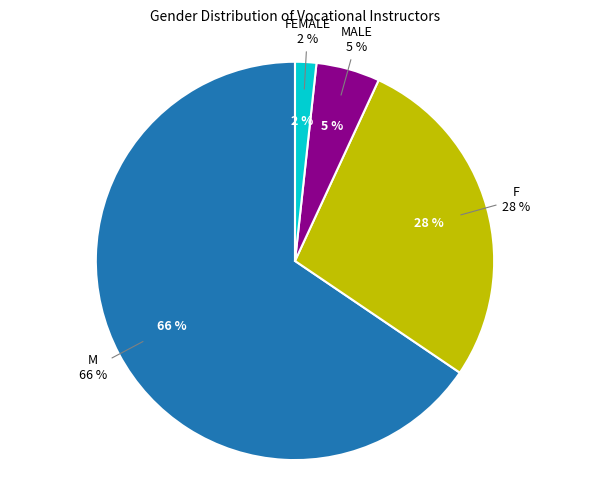

Which slice is the largest?

M